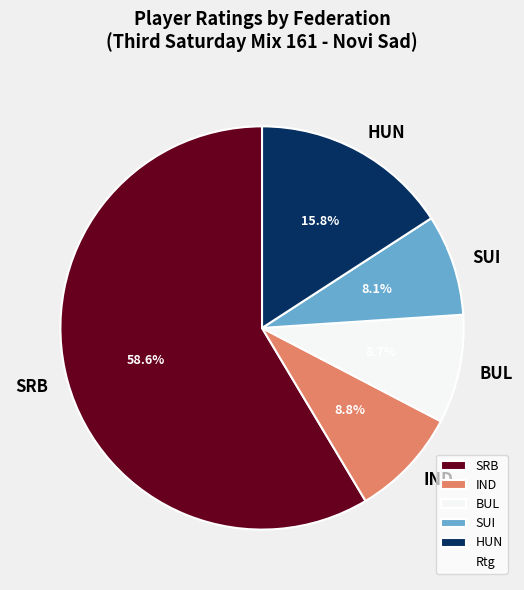

Between HUN and BUL, which is larger?

HUN